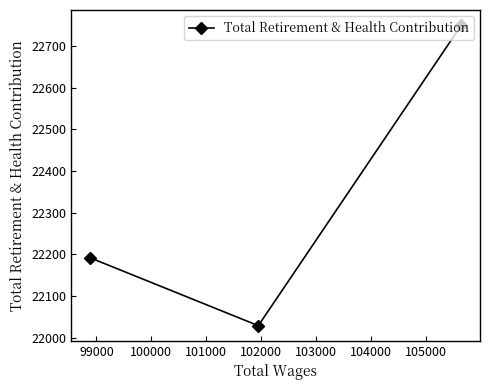

Count the number of values greater than 22192.

1